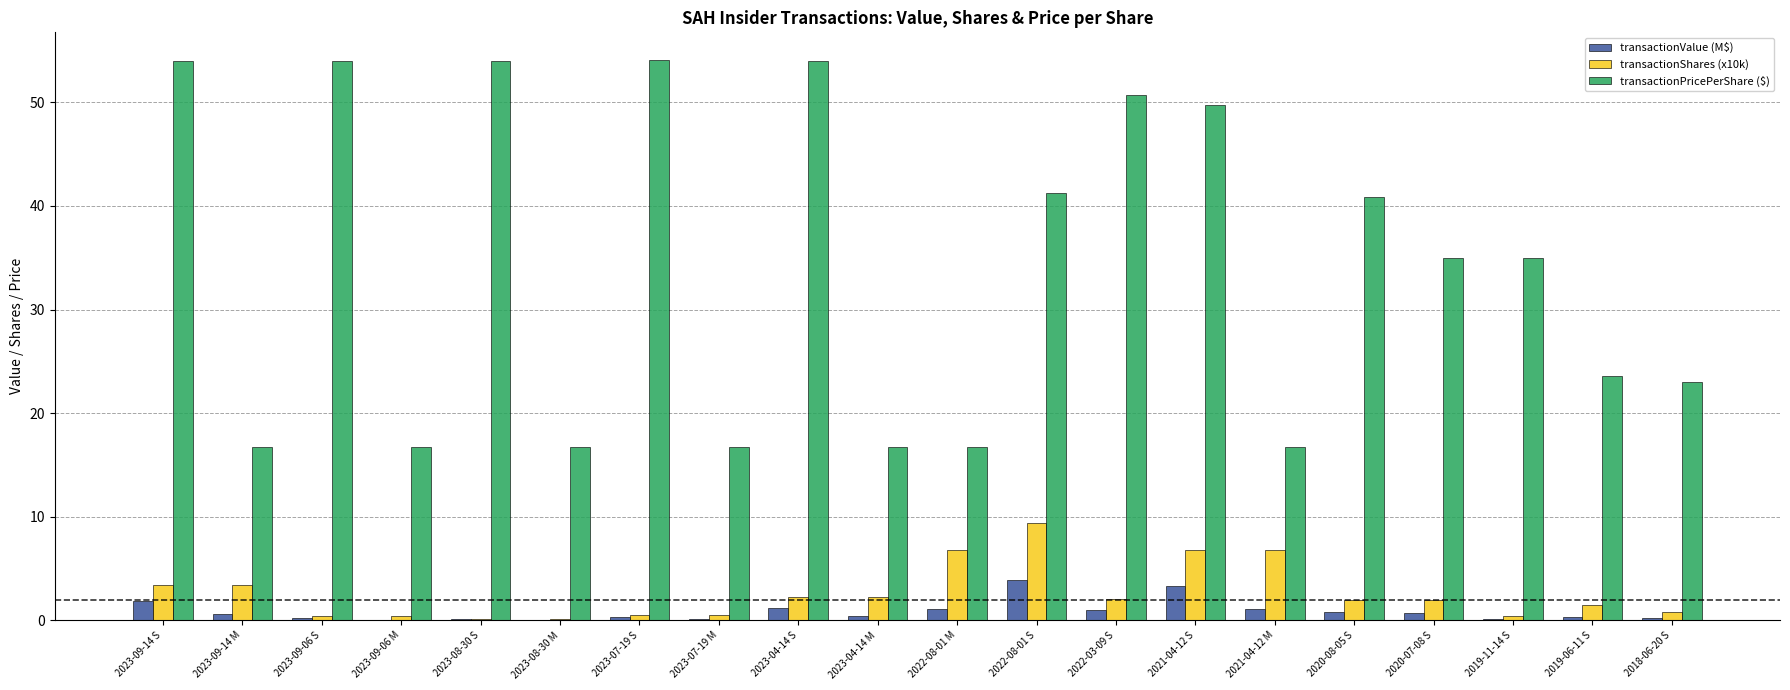

The transactionShares (x10k) series shows 0.2 at 2023-08-30 M. True or false?

True